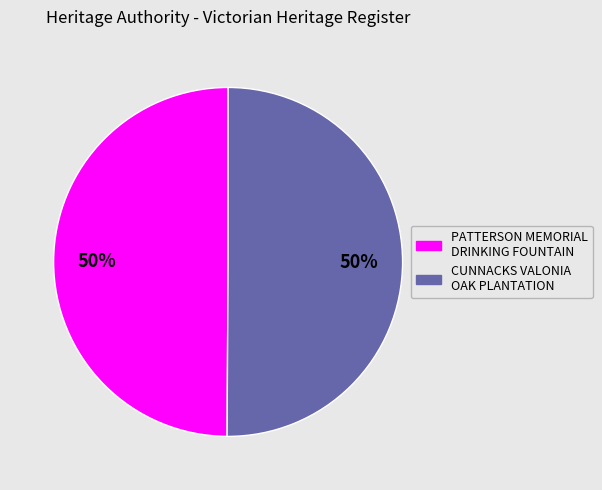

Count the number of slices in the pie.

2